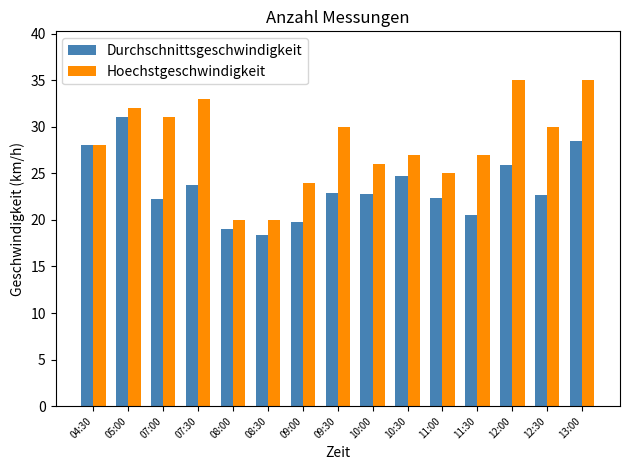

Are the bars grouped side by side (vs. stacked)?

Yes